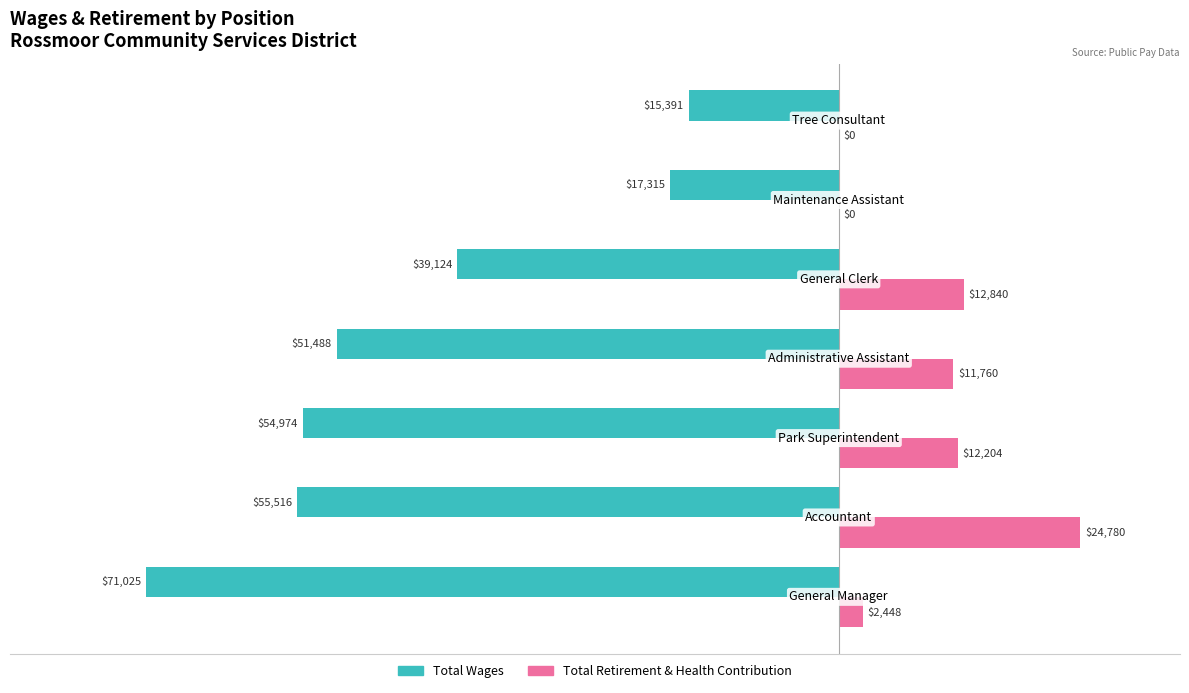

What are all the series names shown in the legend?

Total Wages, Total Retirement & Health Contribution